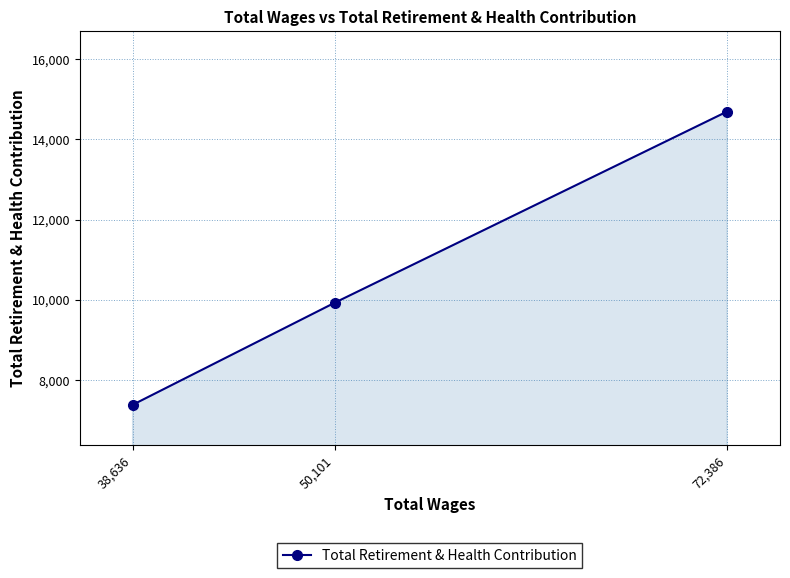

What is the label of the 1st point from the left?

38,636